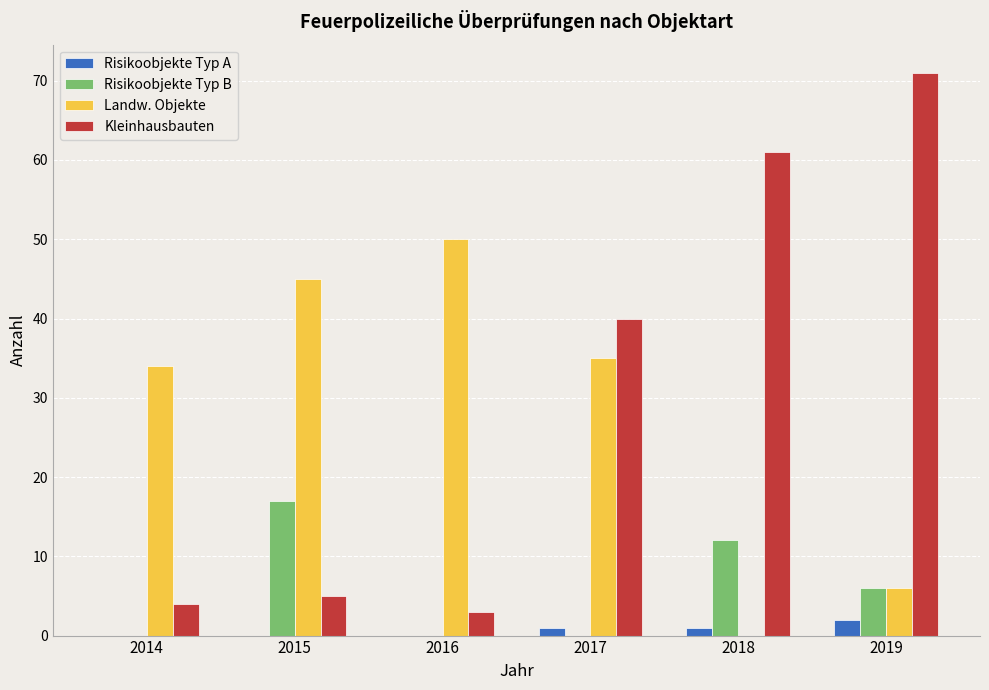

How many distinct data groups are displayed?

4